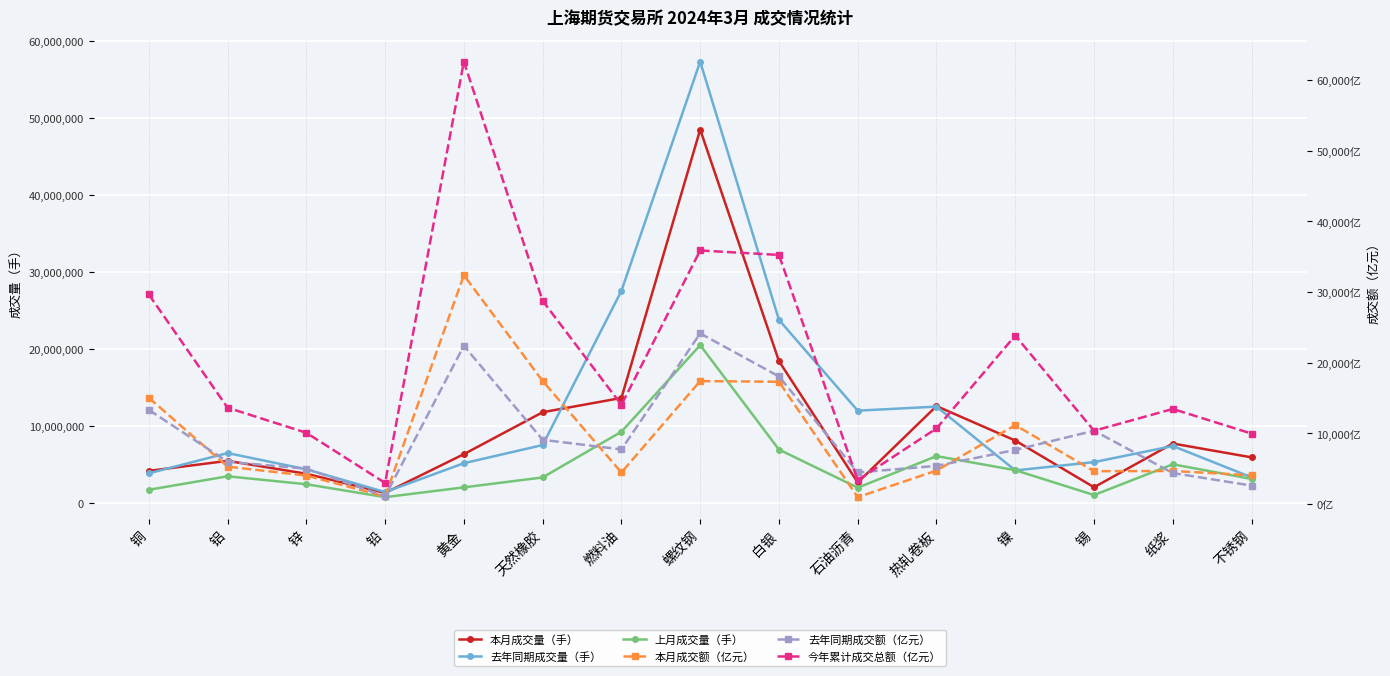

True or false: 今年累计成交总额（亿元） and 去年同期成交额（亿元） cross at least once.

True